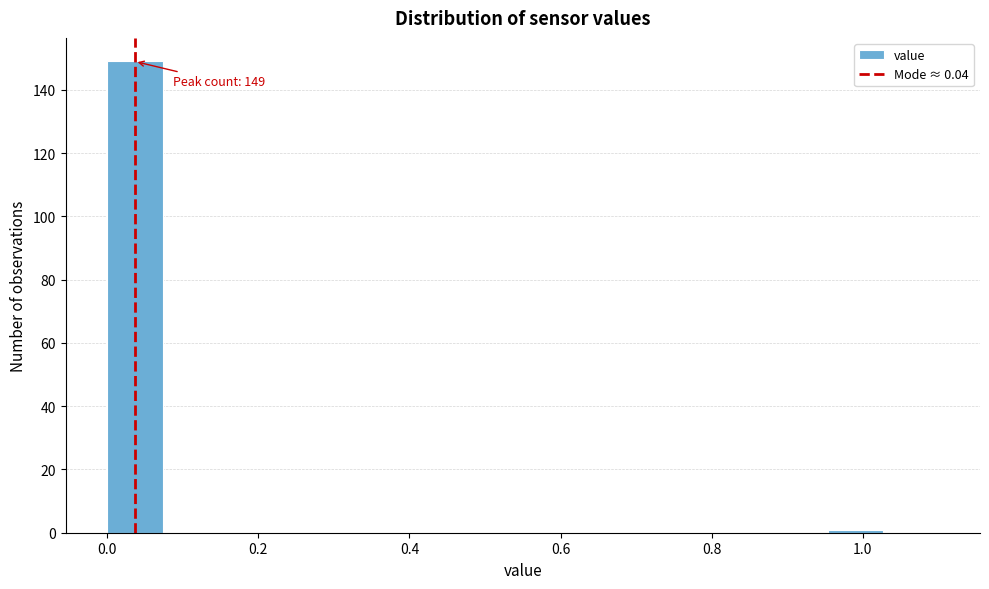

Read against the x-axis, roughly where is the centre of the tallest bar?

0.04